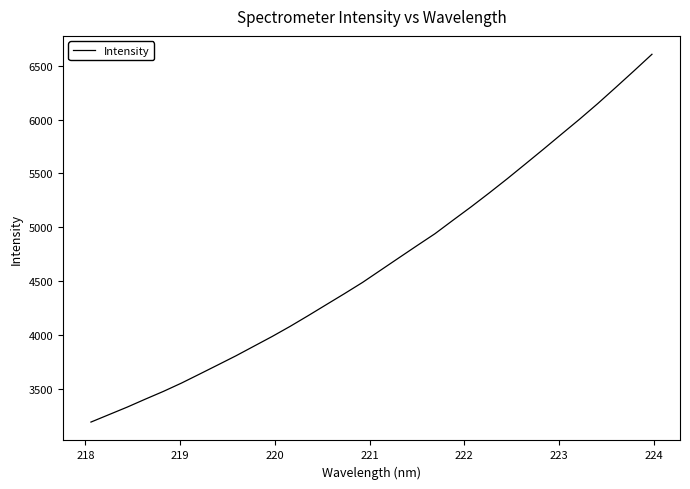

What is the minimum value shown in the chart?

3189.7